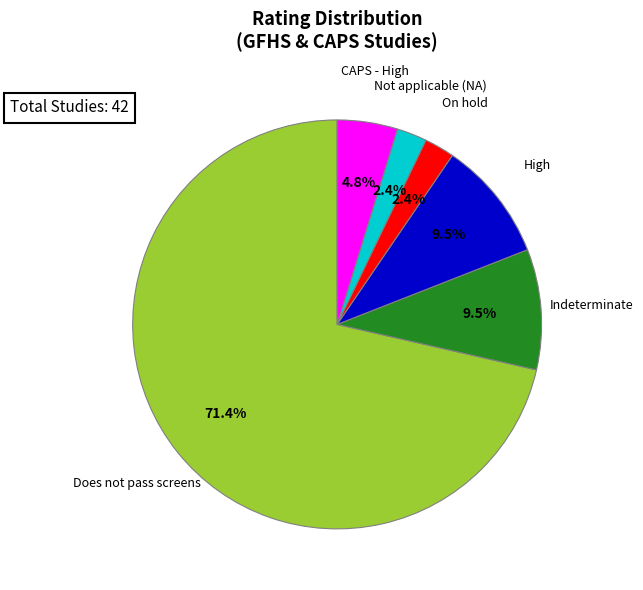

To the nearest percent, what is the combined percentage of Indeterminate and On hold?

12%